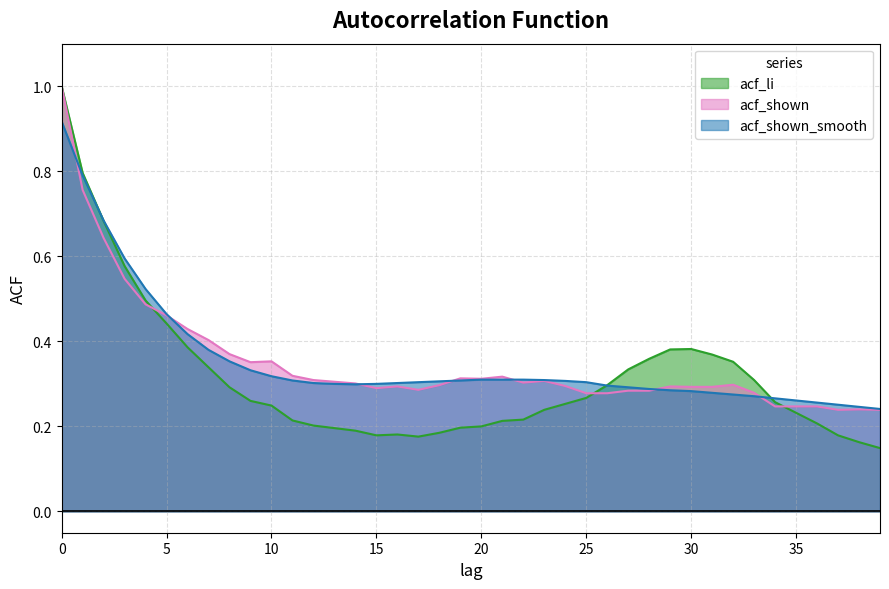

In acf_shown, how many points are lower than both neighbors (excluding endpoints)?

6